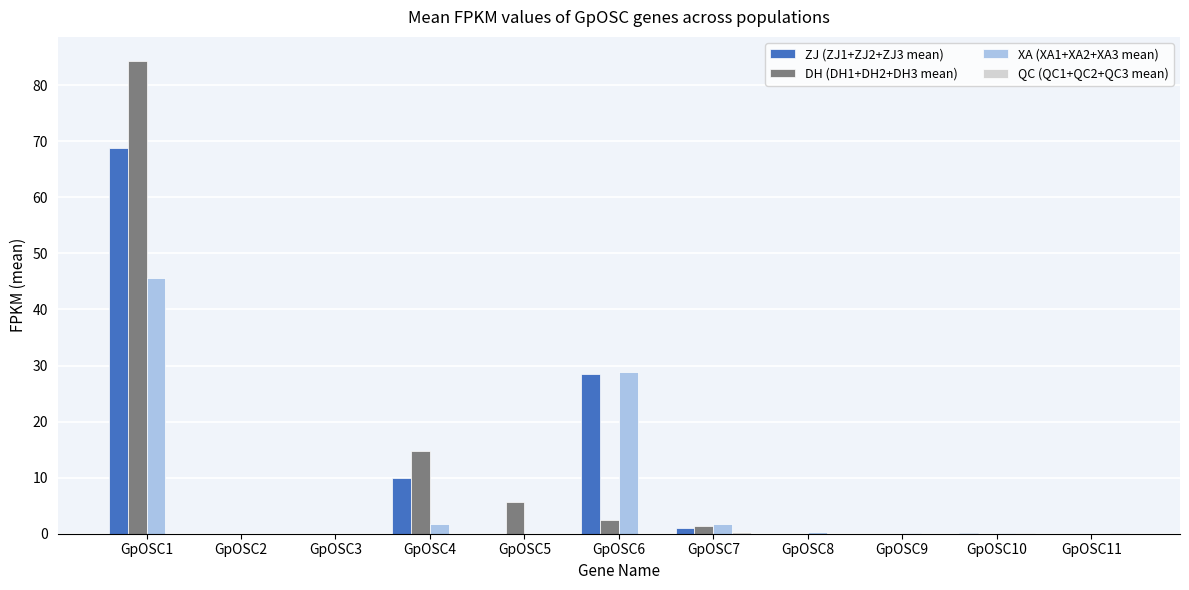

What is the sum of all ZJ (ZJ1+ZJ2+ZJ3 mean) values?

108.4